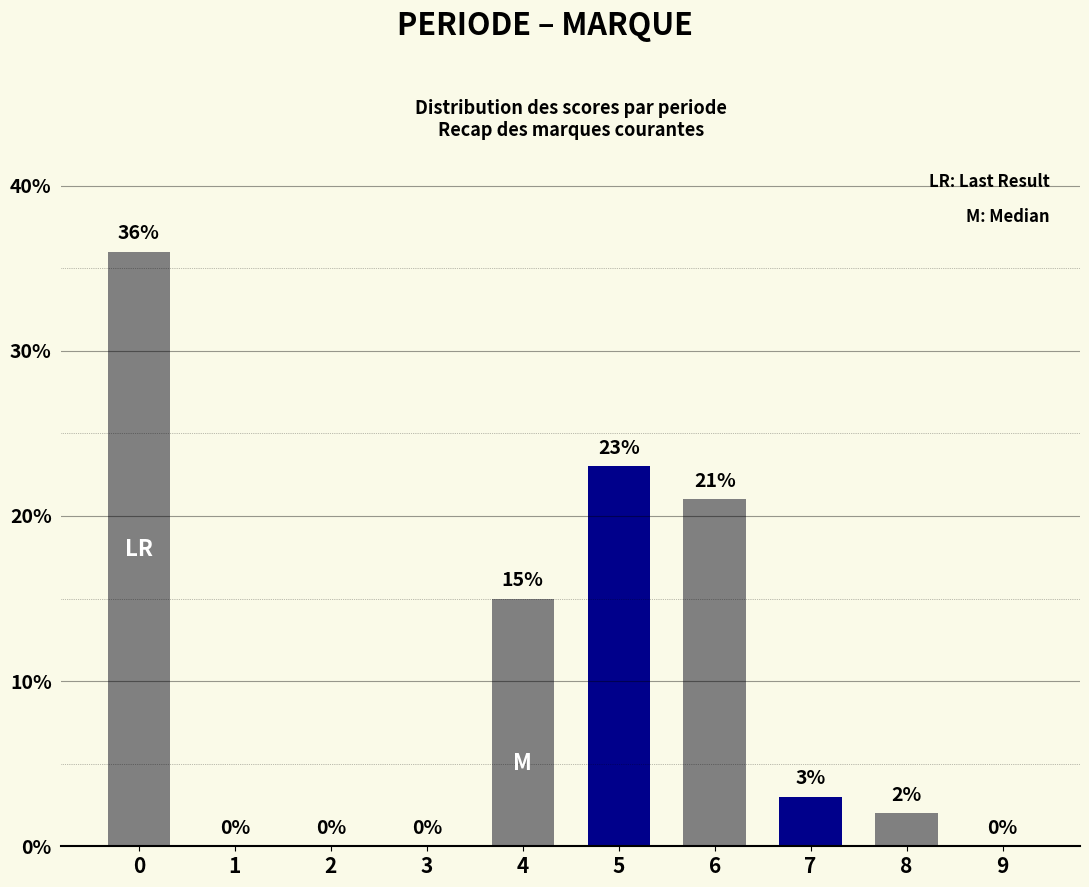

What is the average value?

10